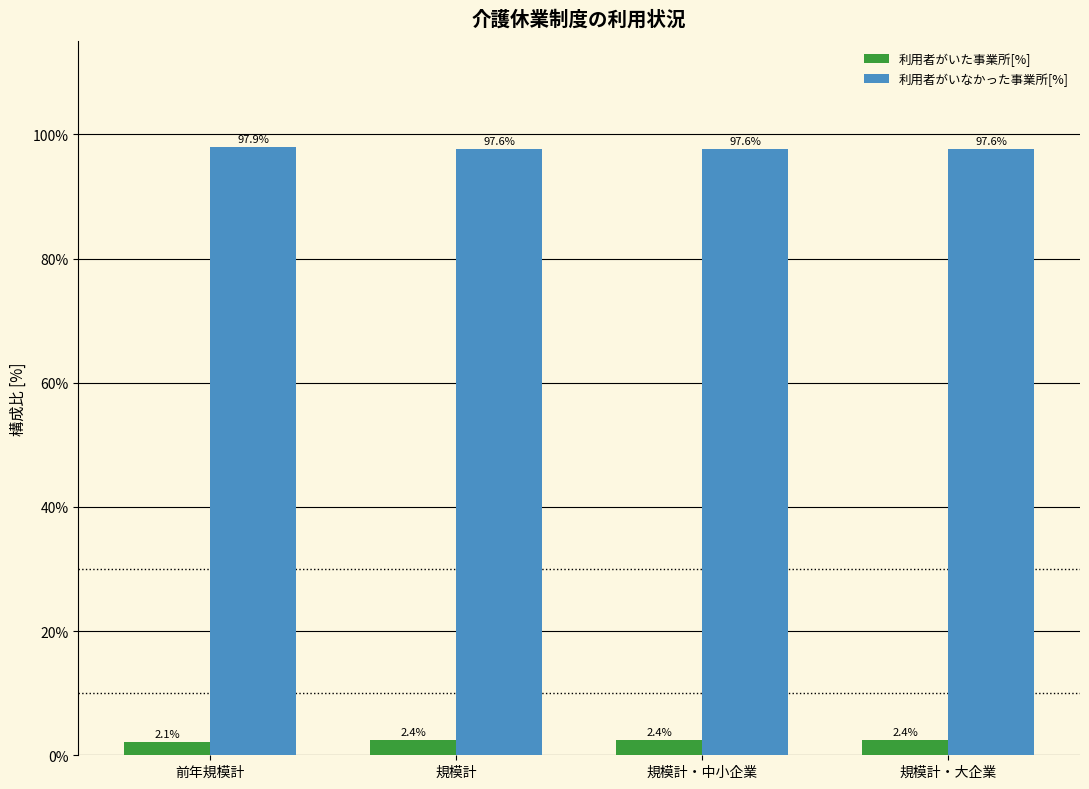

Reading left to right, list all the values displayed in this chart.

利用者がいた事業所[%]: 2.1	2.4	2.4	2.4
利用者がいなかった事業所[%]: 97.9	97.6	97.6	97.6